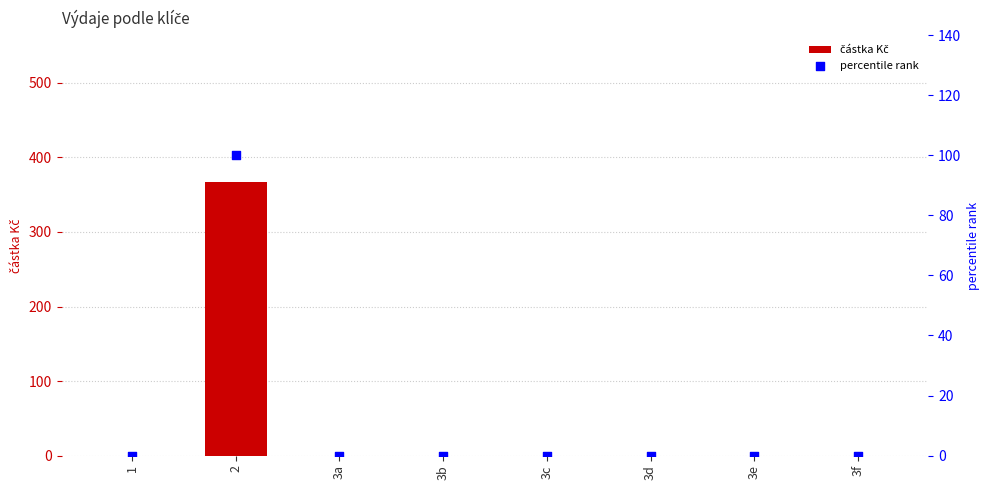

Which series reaches the maximum Y coordinate?

částka Kč